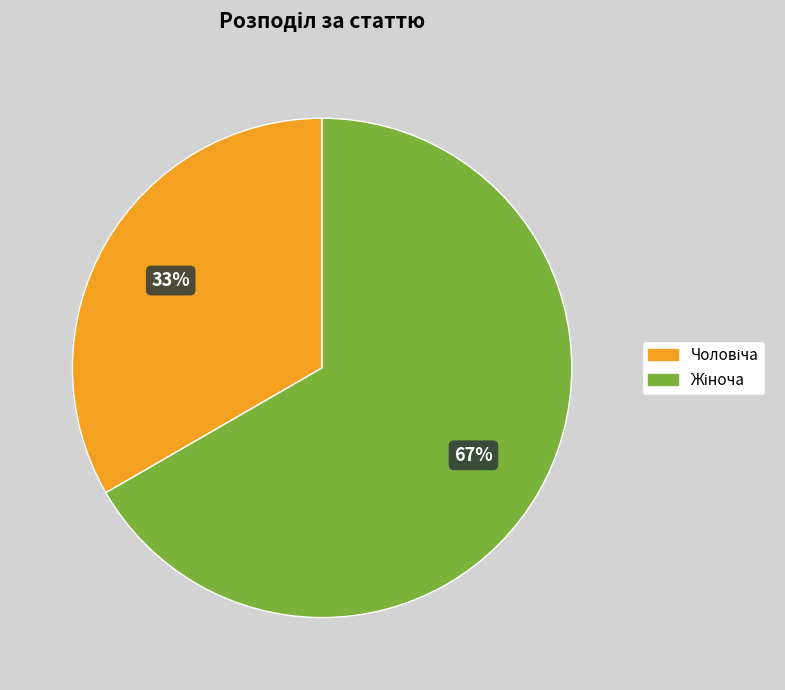

Is there any slice that represents more than half of the pie?

Yes